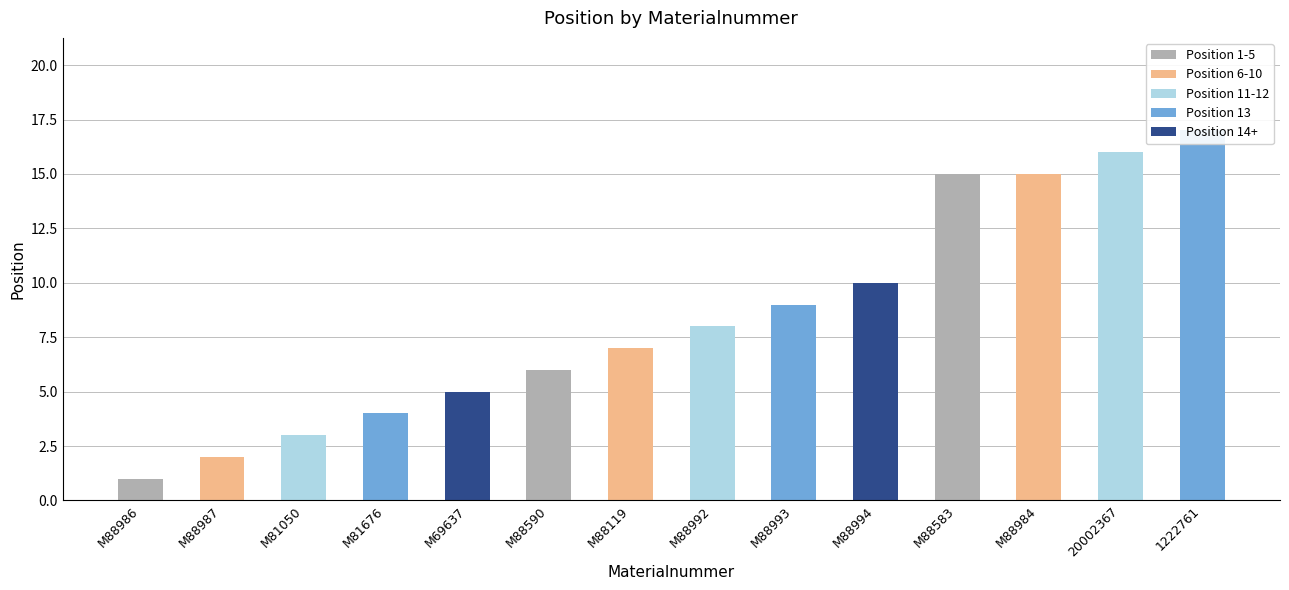

Which has a higher value, M88993 or M88119?

M88993